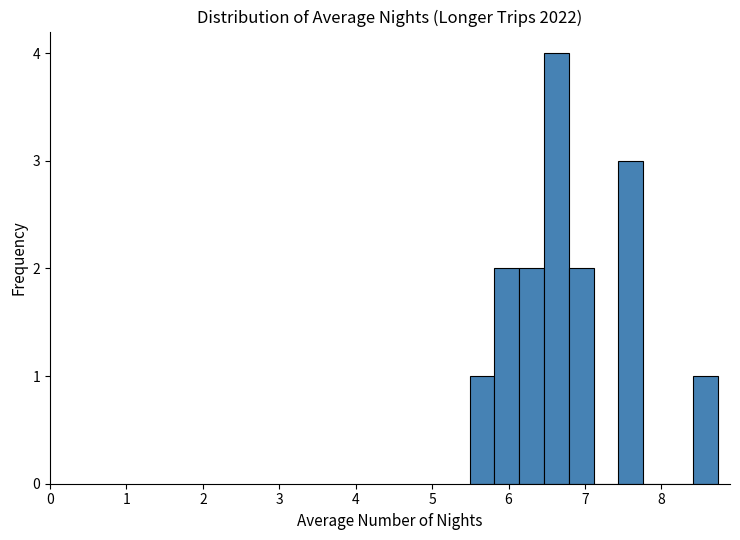

Read against the x-axis, roughly where is the centre of the tallest bar?

6.6